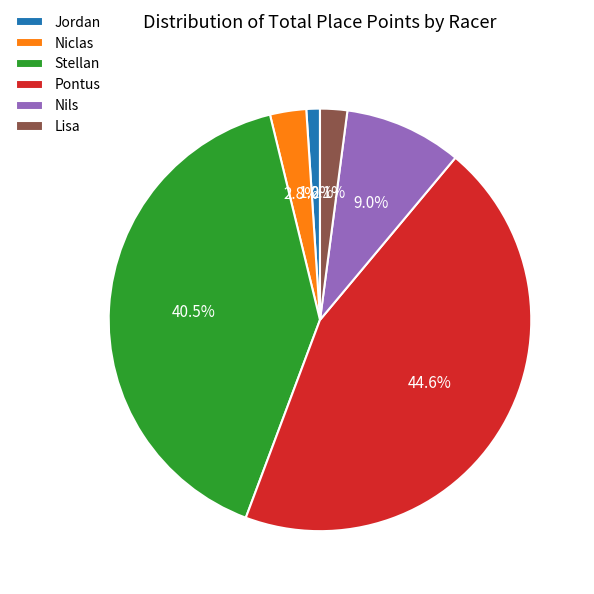

To the nearest percent, what percentage of the pie is Jordan?

1%